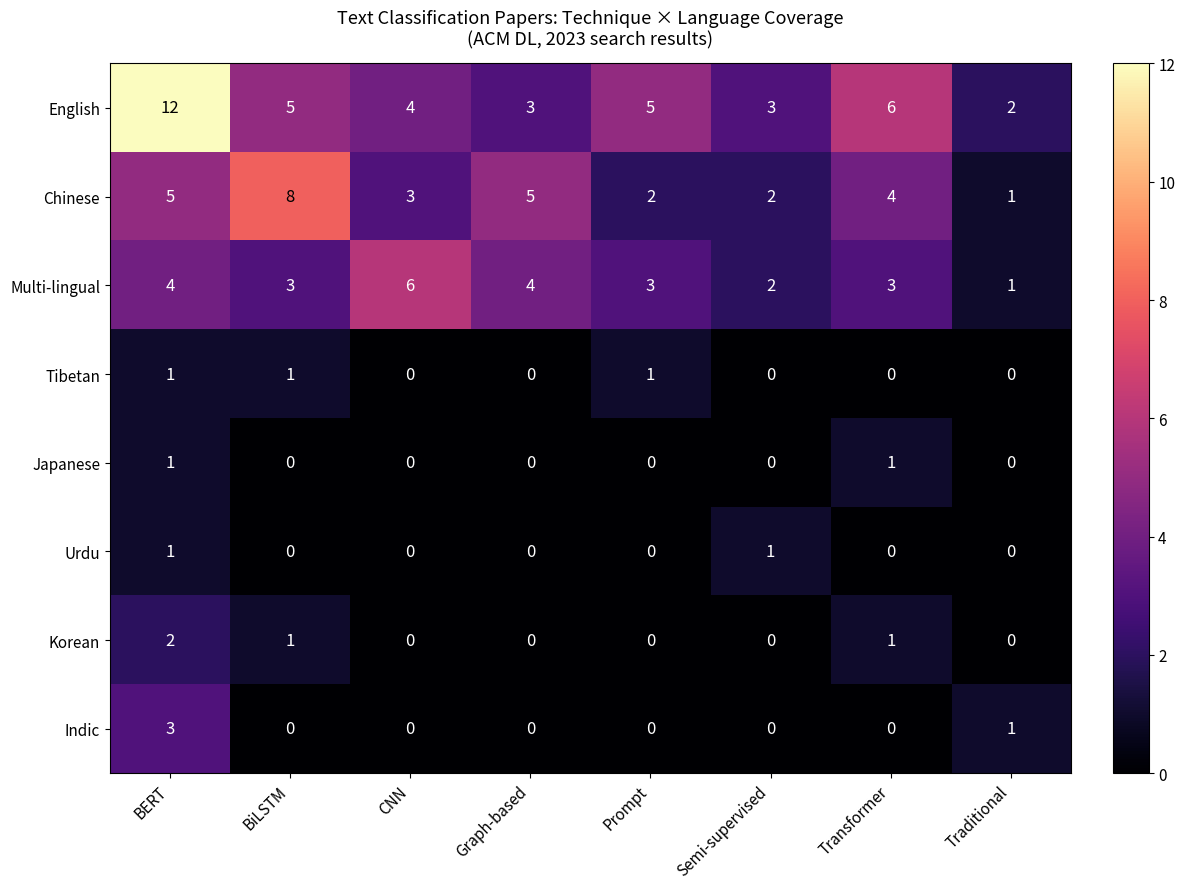

What is the average value of the Multi-lingual series?

3